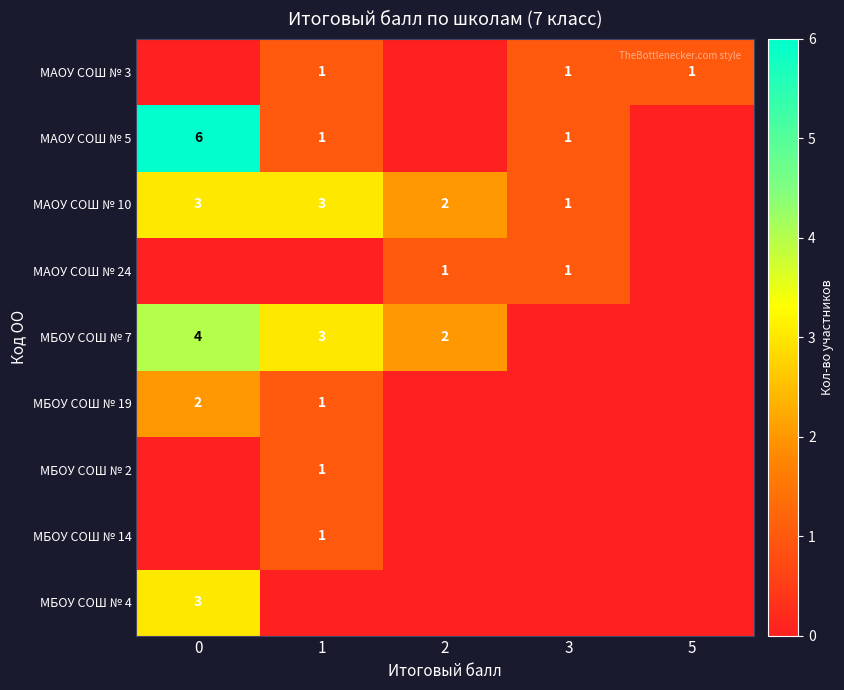

What is the sum of the МАОУ СОШ № 10 values at 3 and 1?

4